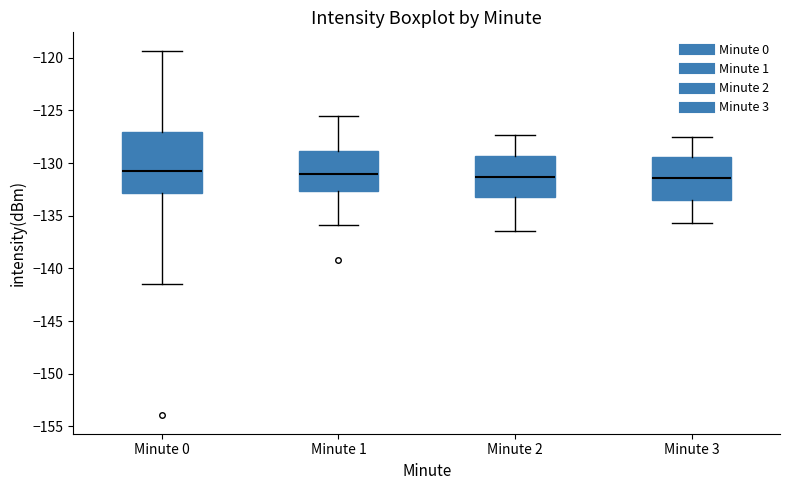

Where is the lower edge of the box for Minute 1 on the y-axis? The values are not printed on the chart, so give them approximately, as read against the axis.

-132.5